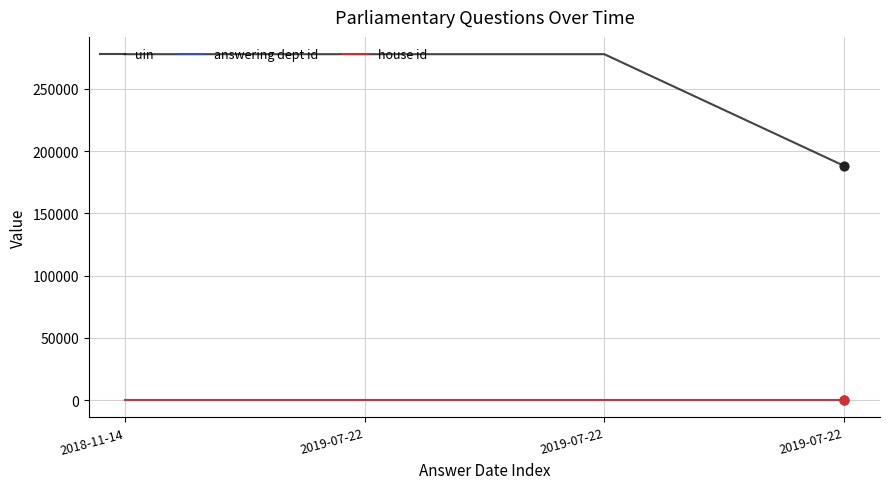

How many lines are shown in the chart?

3